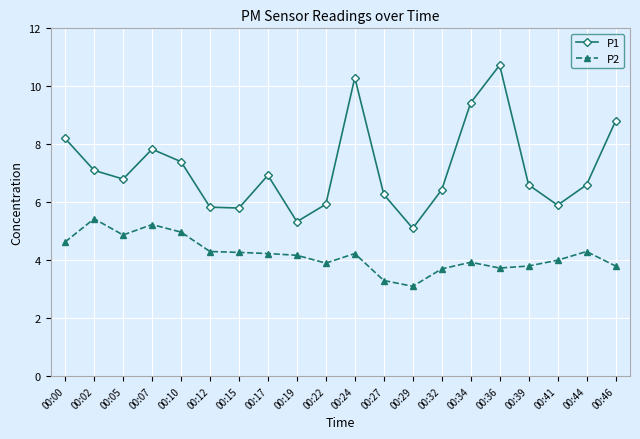

What is the sum of all P1 values?

143.3